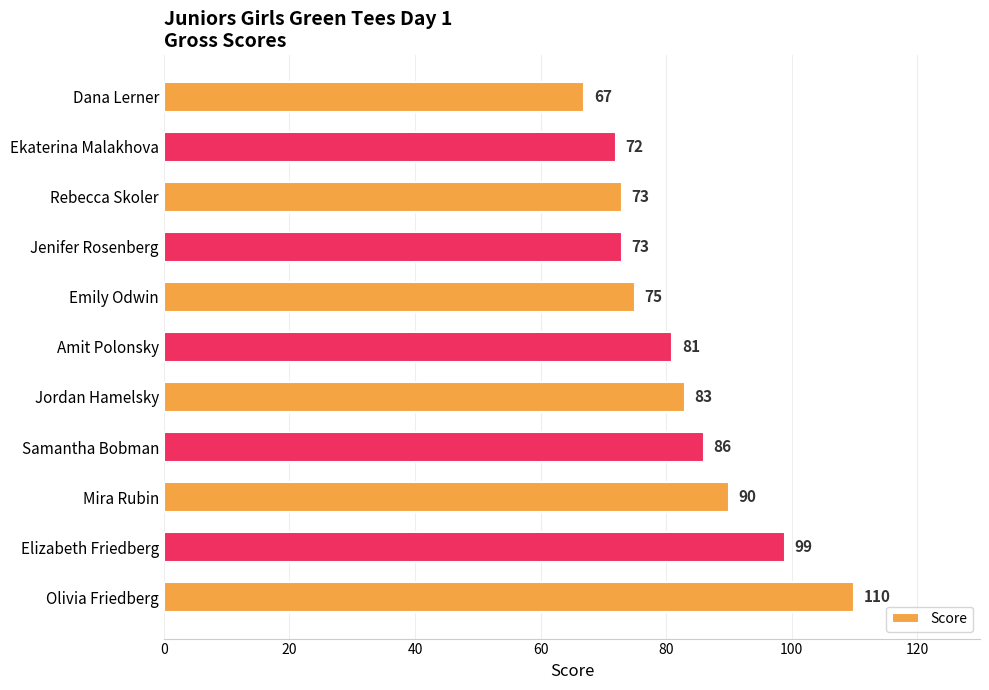

What is the average value?

83